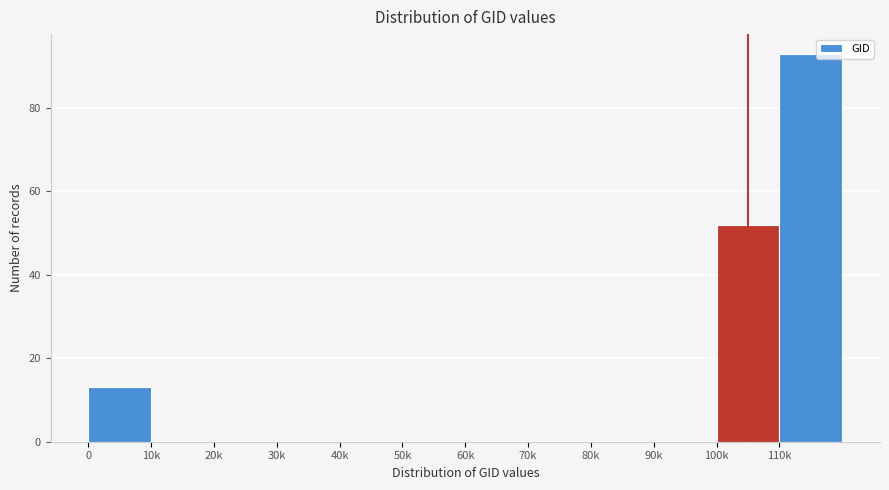

Reading right to left, list all the values displayed in this chart.

110k=93	100k=52	90k=0	80k=0	70k=0	60k=0	50k=0	40k=0	30k=0	20k=0	10k=0	0=13